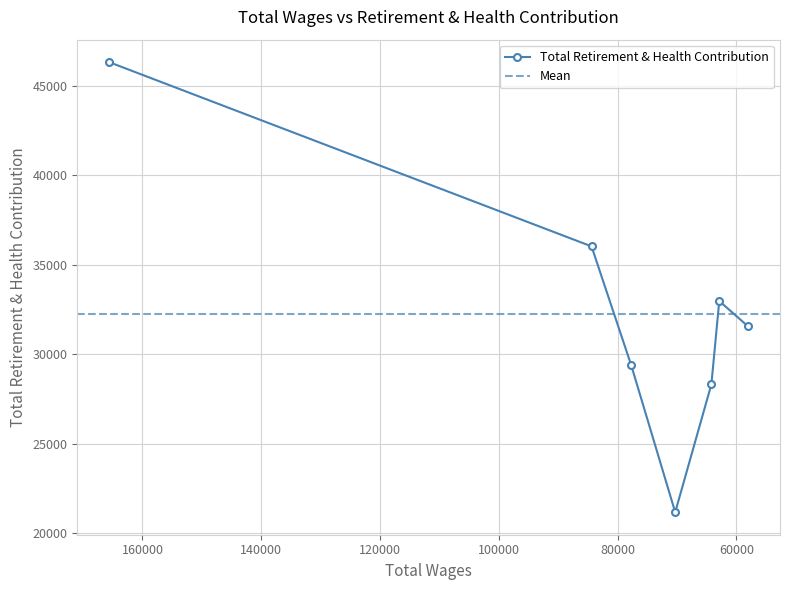

What is the value of the 3rd point from the left?

29384